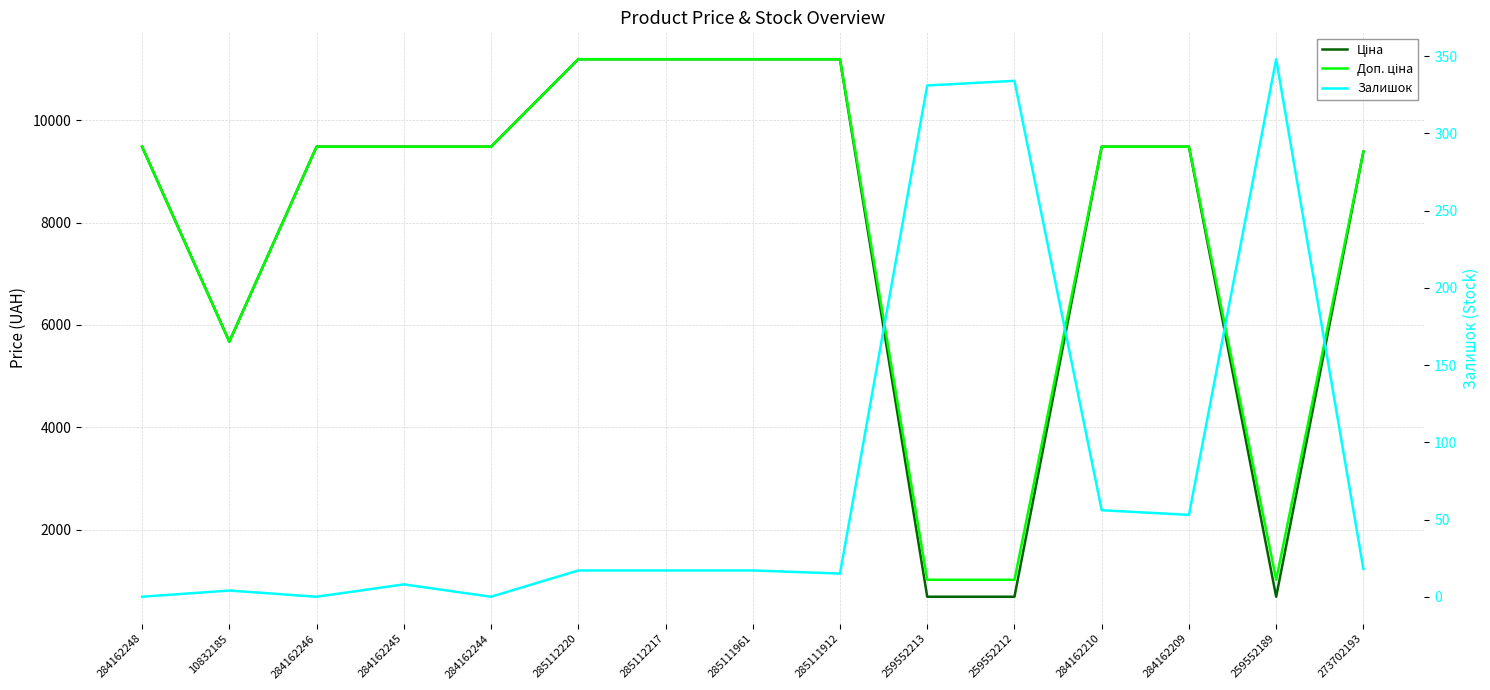

Which category has the highest value across all series?

285112220